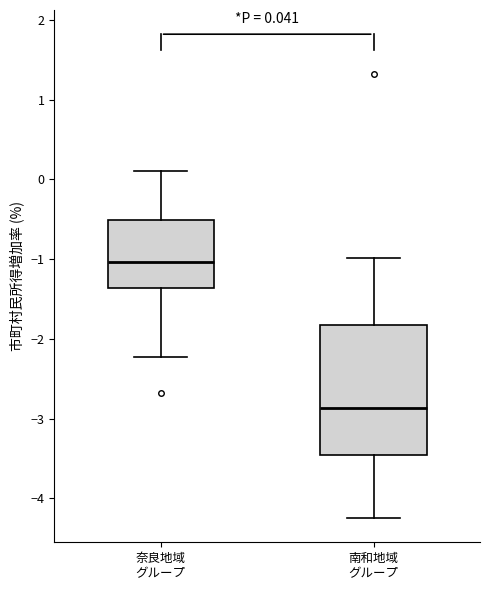

Which box is the tallest, from its lower edge to its upper edge?

南和地域 グループ